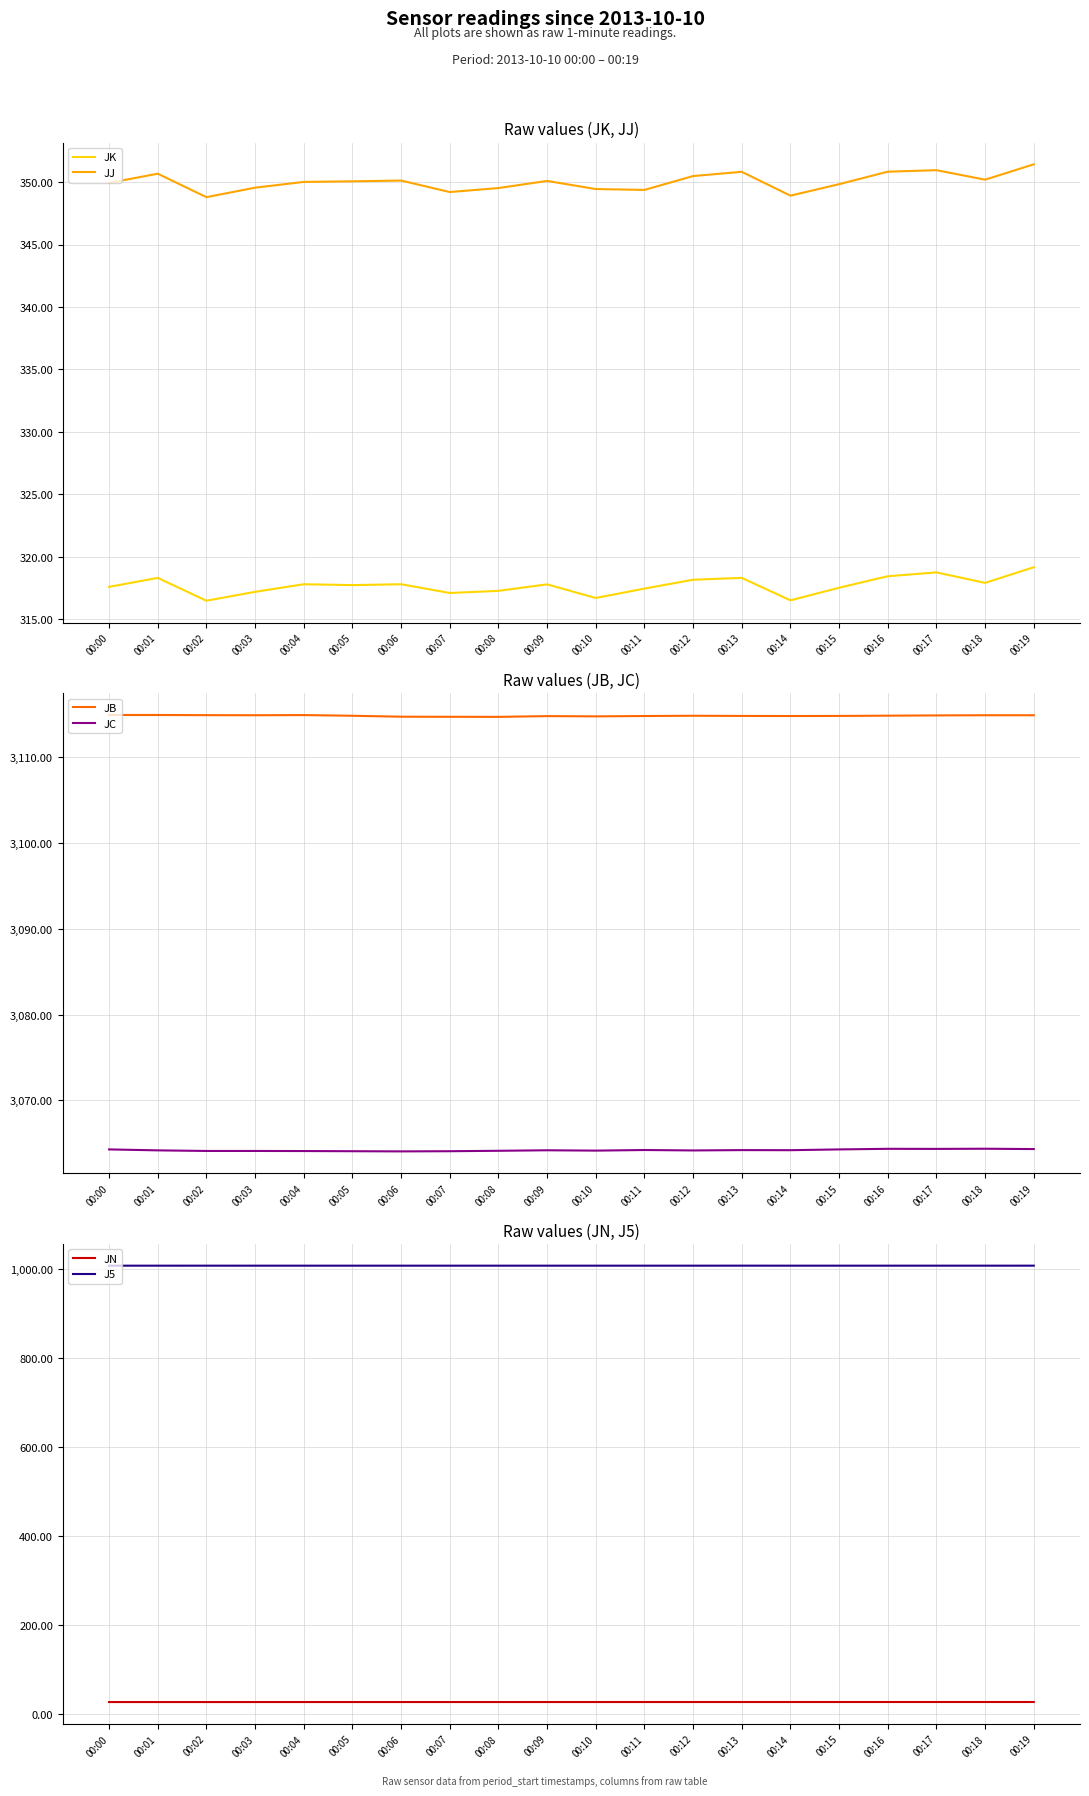

What is the smallest value displayed?

26.2